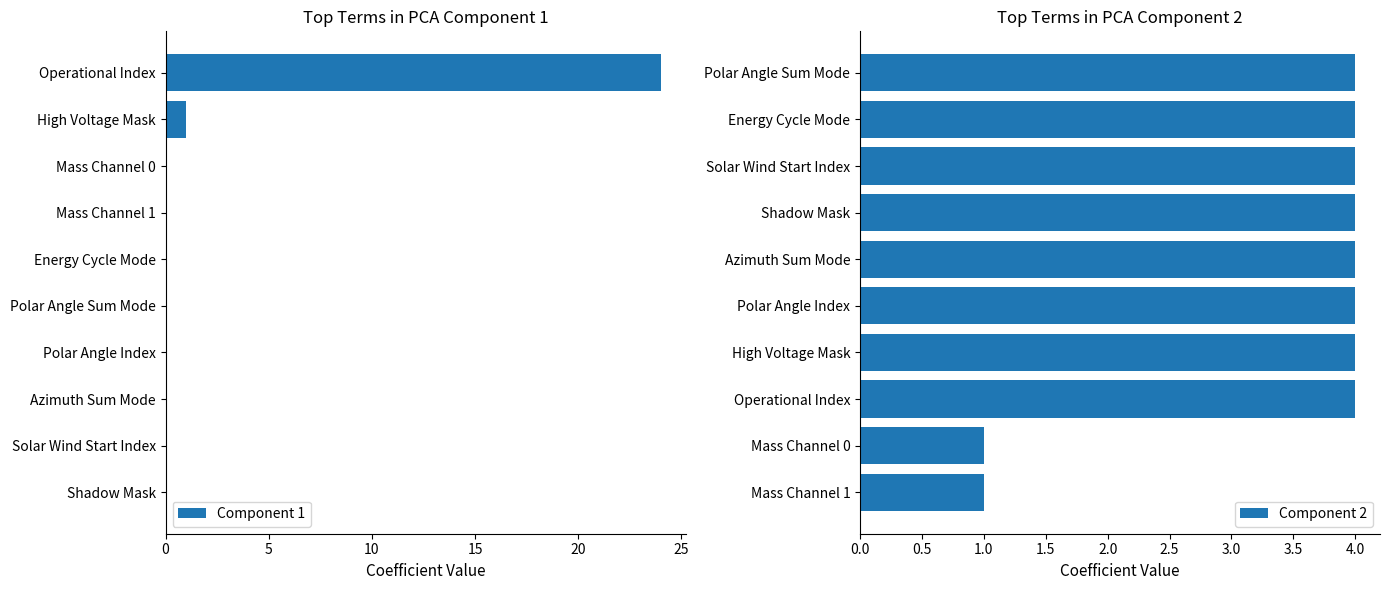

How many groups of bars are there?

10